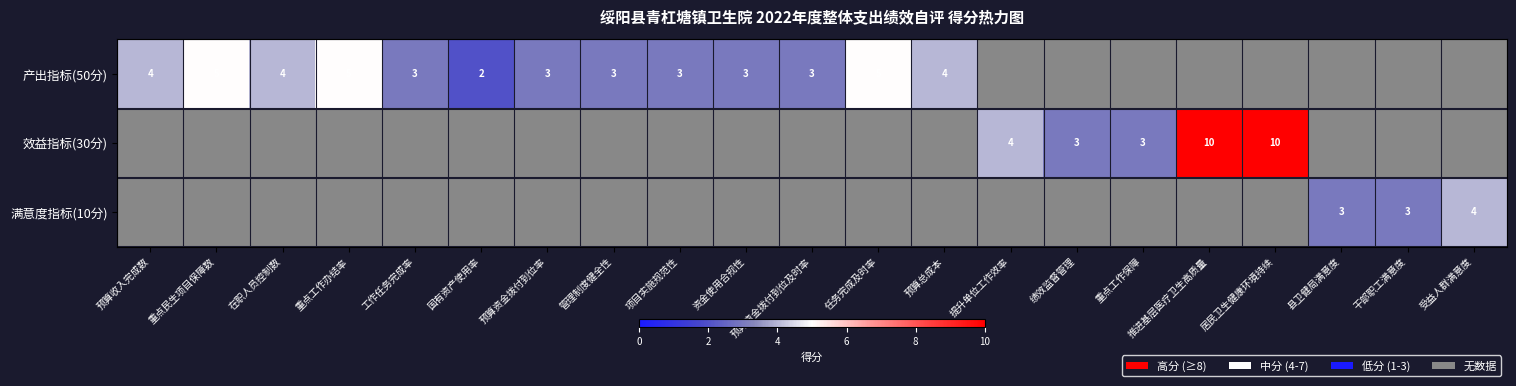

The value of 满意度指标(10分) at 县卫健局满意度 is 3. True or false?

True